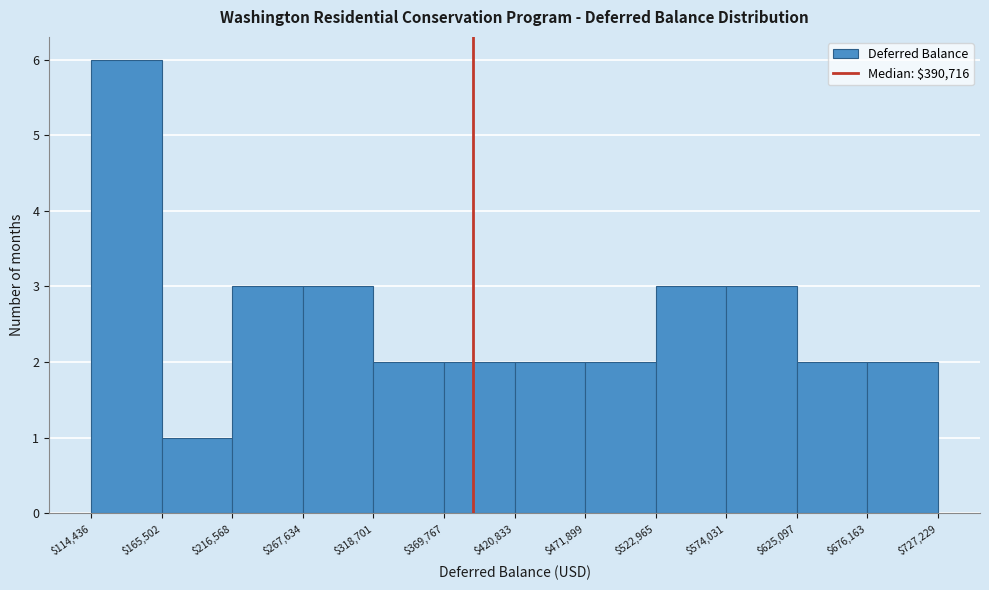

Reading left to right, transcribe this chart: for each bar, give the range it covers on the x-axis and its height. The values are not printed on the chart, so give them approximately, as read against the axis.

$114,436 to $165,502: 6
$165,502 to $216,568: 1
$216,568 to $267,634: 3
$267,634 to $318,701: 3
$318,701 to $369,767: 2
$369,767 to $420,833: 2
$420,833 to $471,899: 2
$471,899 to $522,965: 2
$522,965 to $574,031: 3
$574,031 to $625,097: 3
$625,097 to $676,163: 2
$676,163 to $727,229: 2